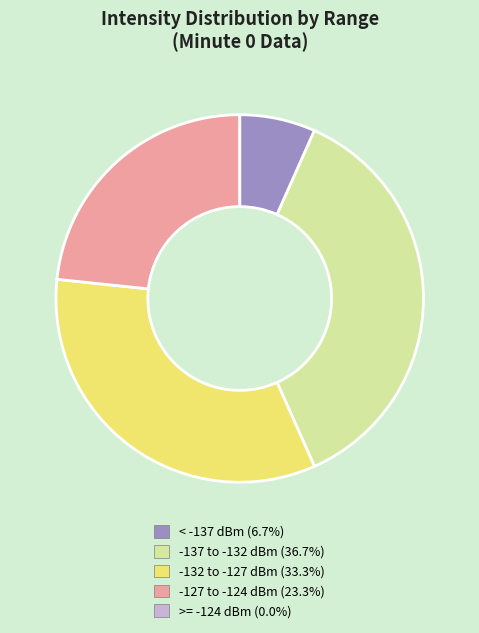

Does any single category account for the majority?

No